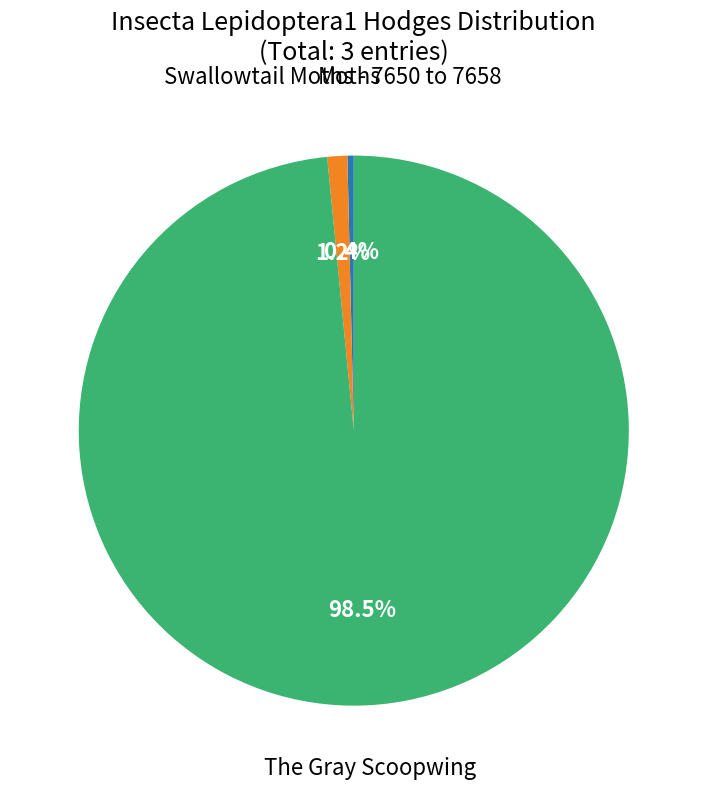

Do The Gray Scoopwing and Moths together represent more than half of the pie?

Yes